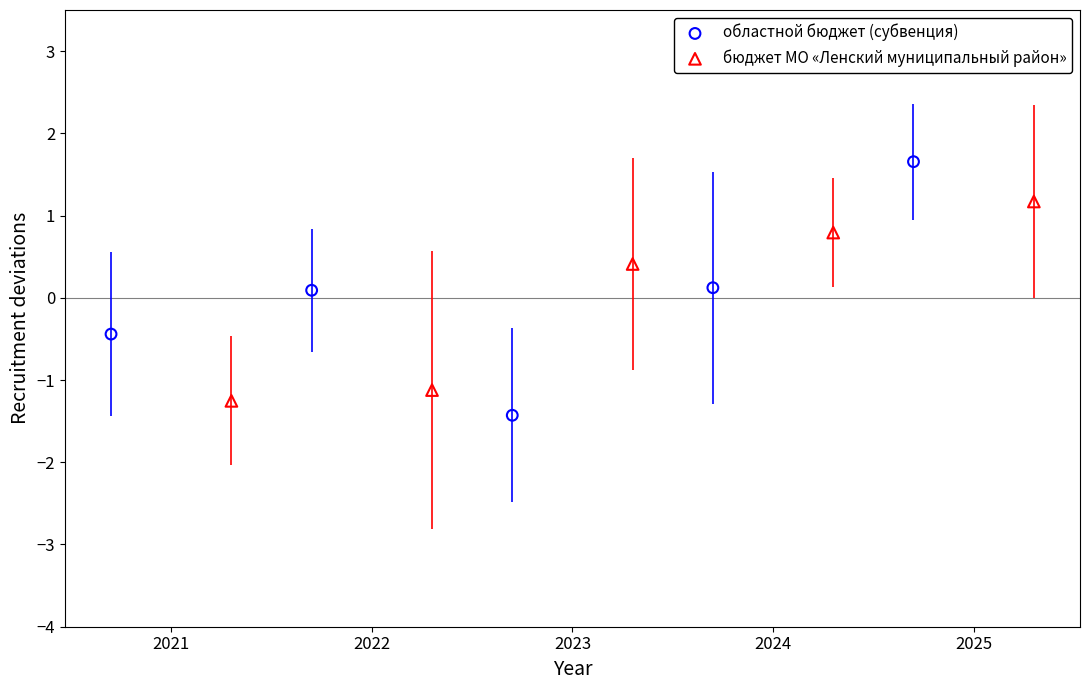

Which series has the widest spread of Y values?

областной бюджет (субвенция)